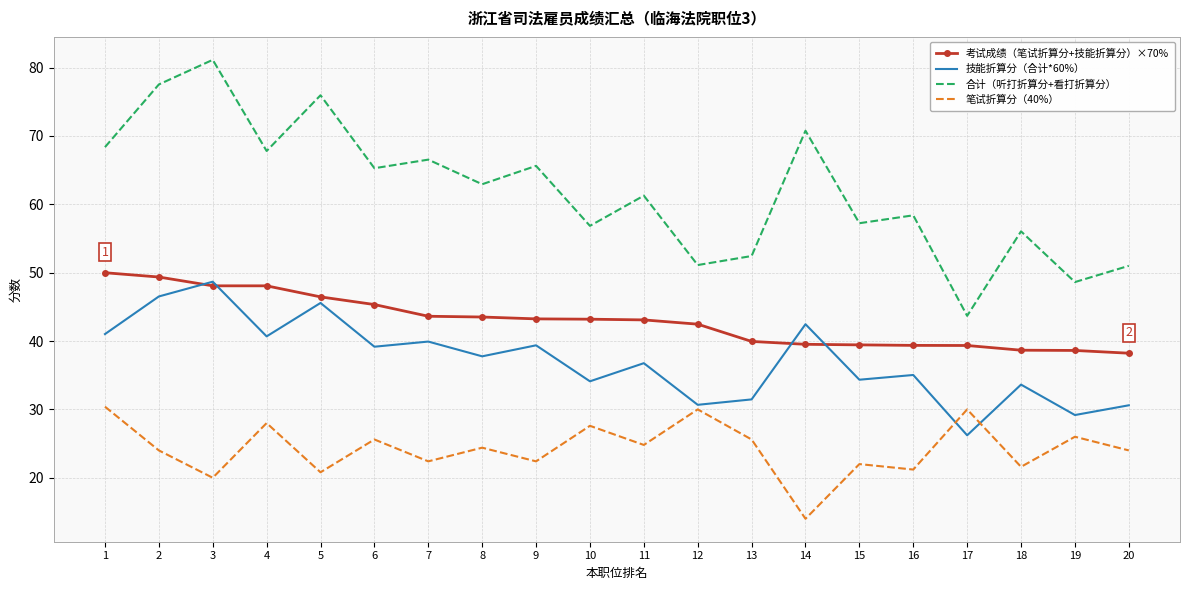

True or false: 技能折算分（合计*60%） and 考试成绩（笔试折算分+技能折算分）×70% cross at least once.

True